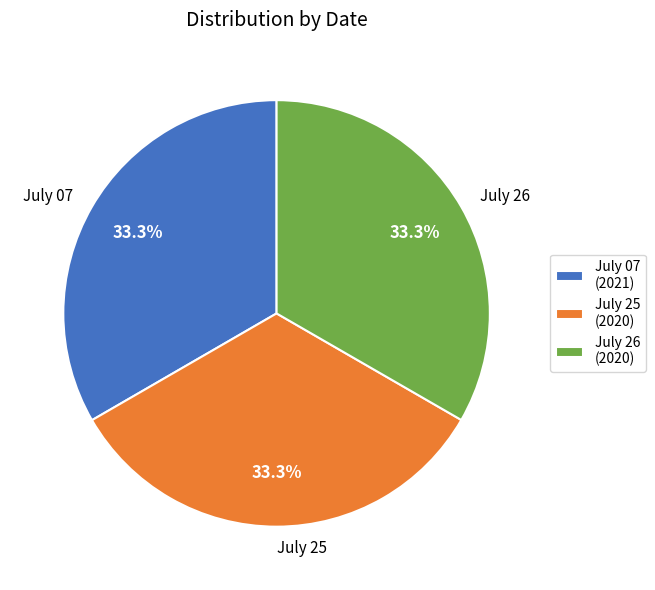

How many segments does this pie chart have?

3